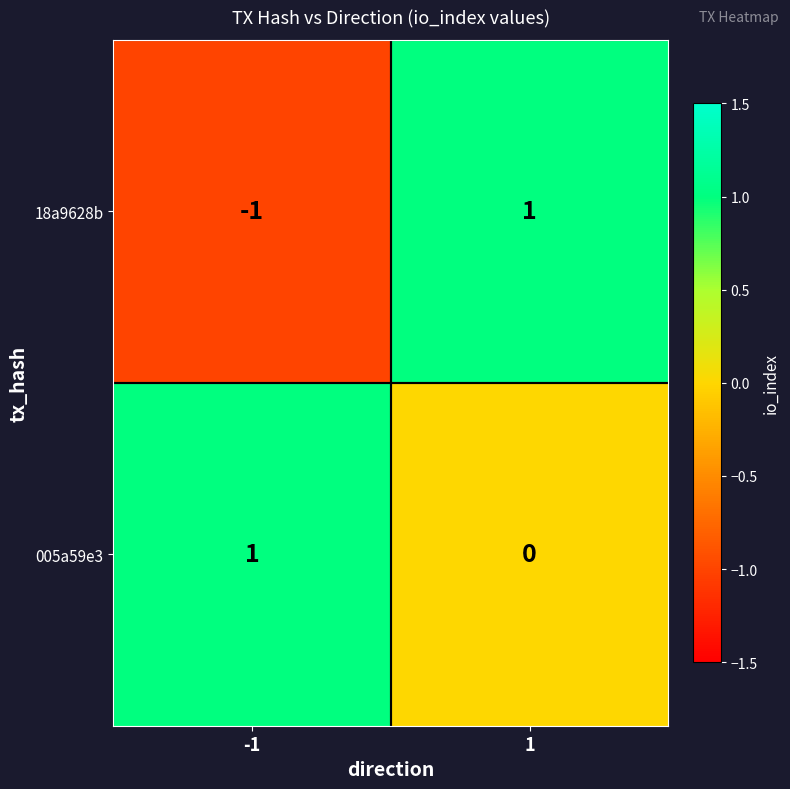

Which series has the widest spread of values?

18a9628b